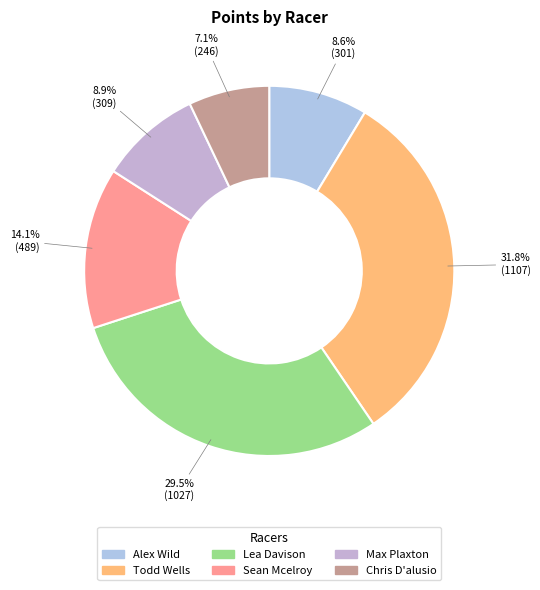

How many slices are in this pie chart?

6